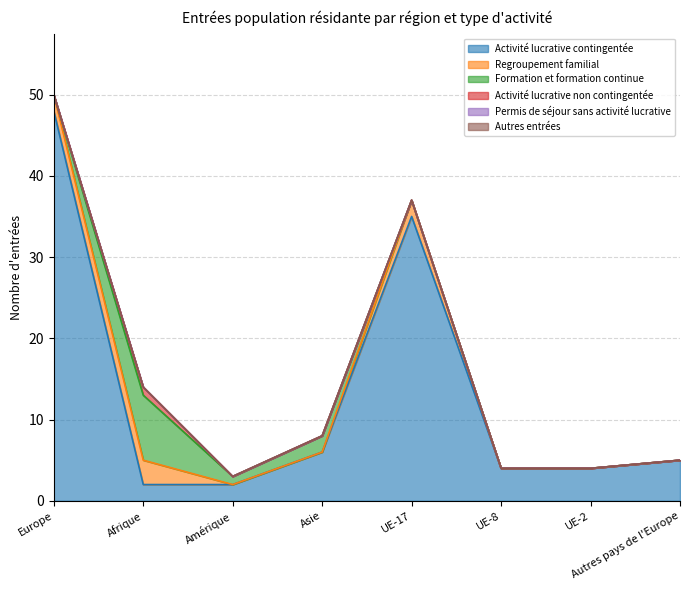

Rank the series at Autres pays de l'Europe from highest to lowest value.

Activité lucrative contingentée, Regroupement familial, Formation et formation continue, Activité lucrative non contingentée, Permis de séjour sans activité lucrative, Autres entrées